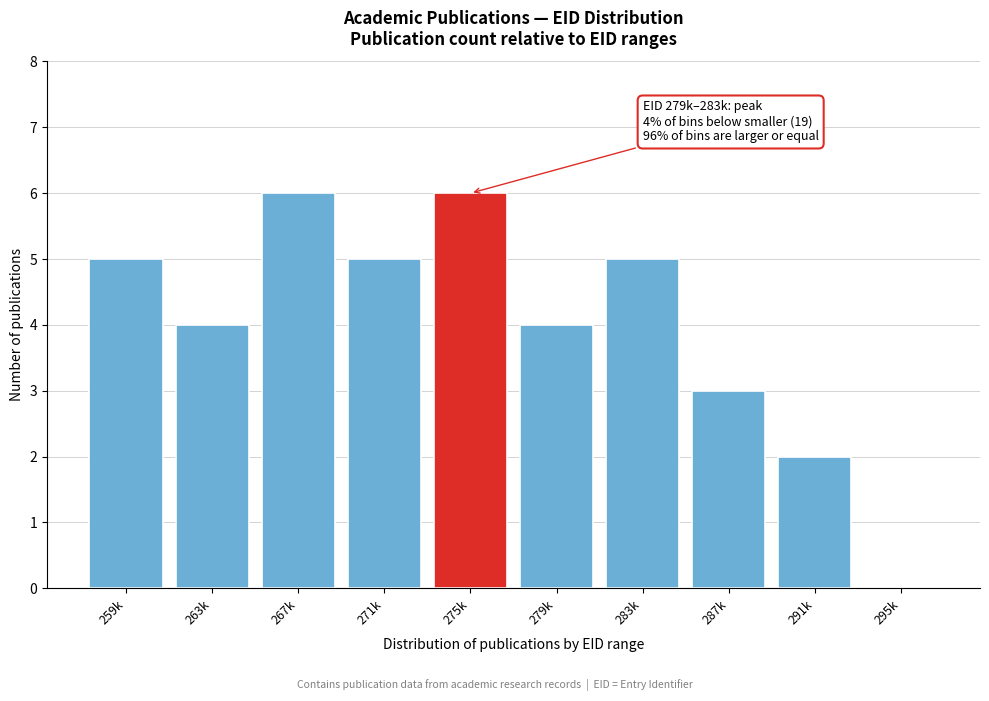

Reading left to right, list all the values displayed in this chart.

259k=5	263k=4	267k=6	271k=5	275k=6	279k=4	283k=5	287k=3	291k=2	295k=0